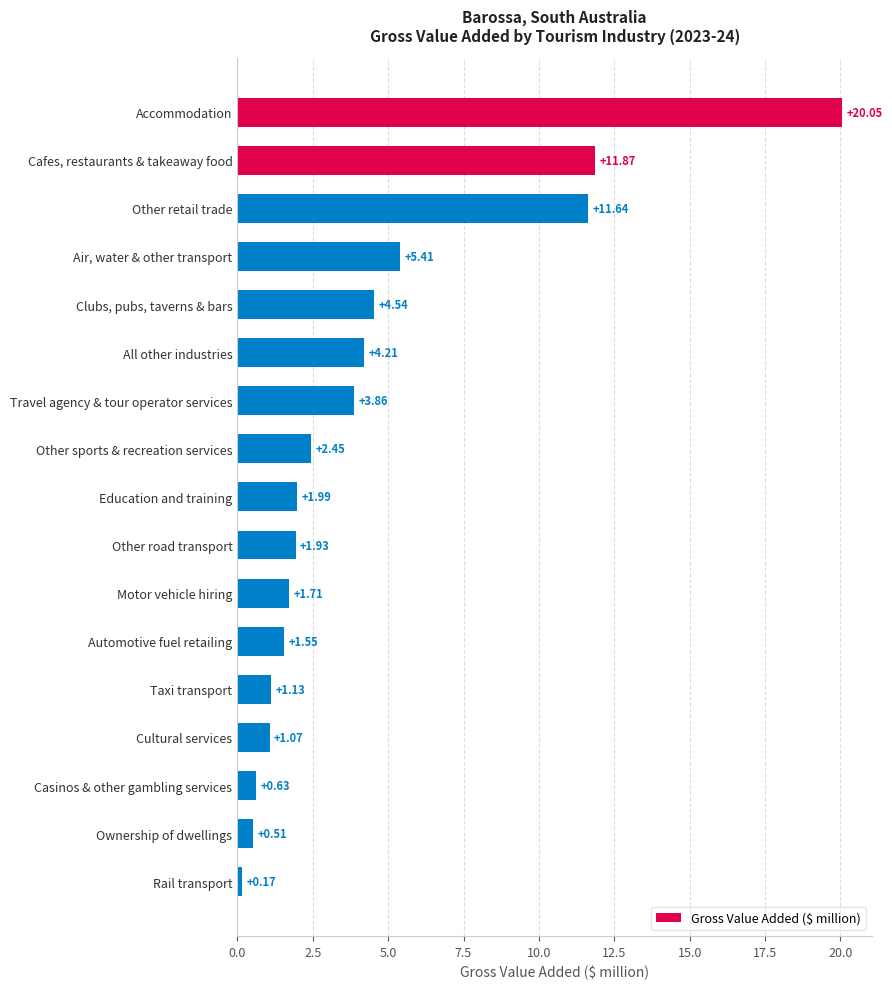

What is the sum of the values at Accommodation and Rail transport?

20.2